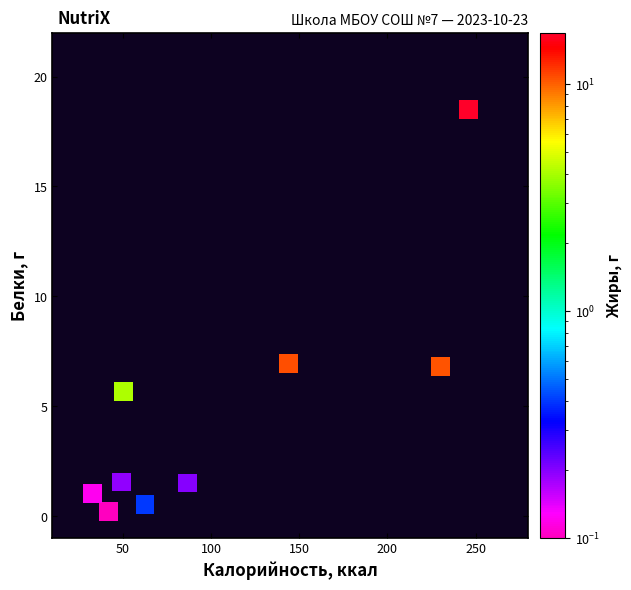

What is the range of Y values (max minus min)?

18.3